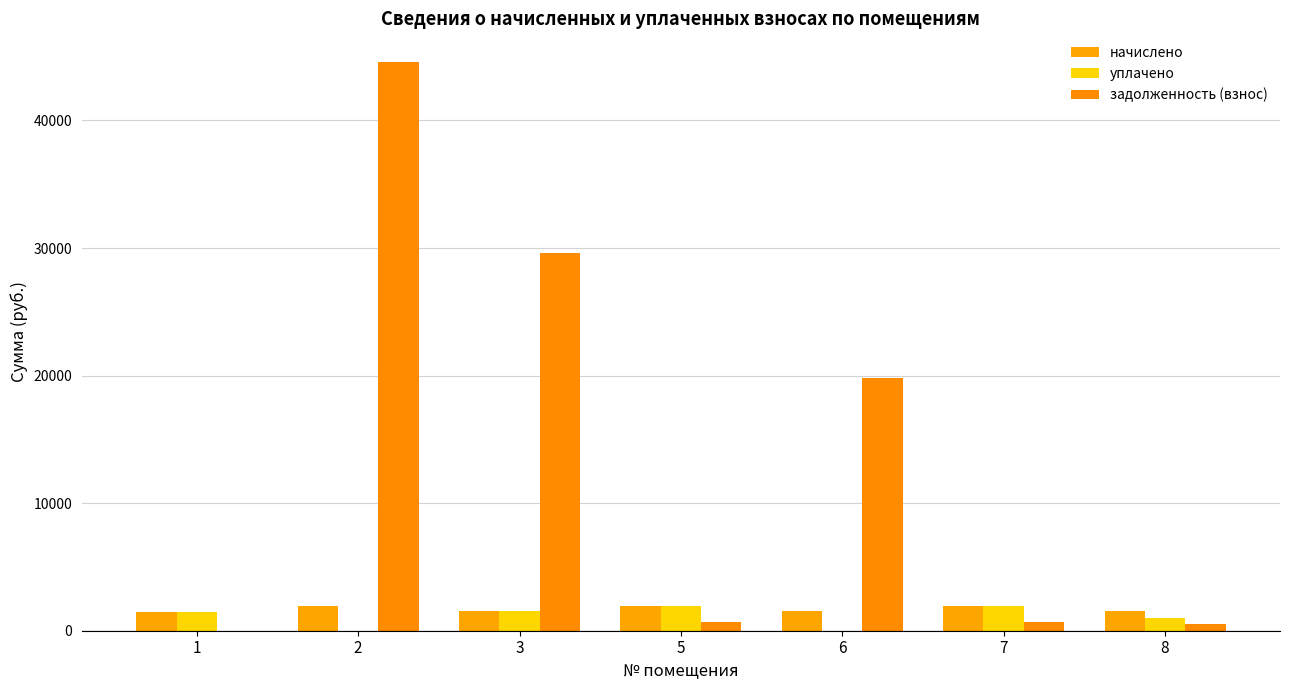

How many categories are shown in the chart?

7